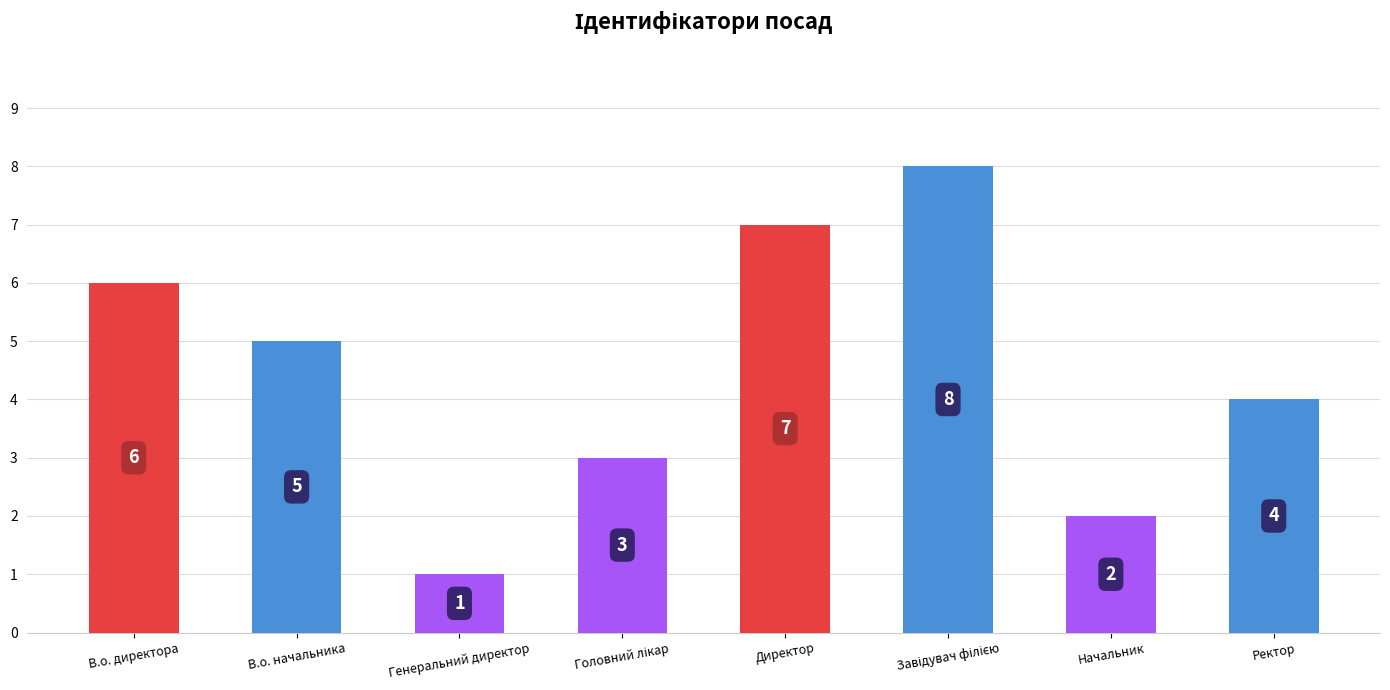

What position from the right is Директор?

4